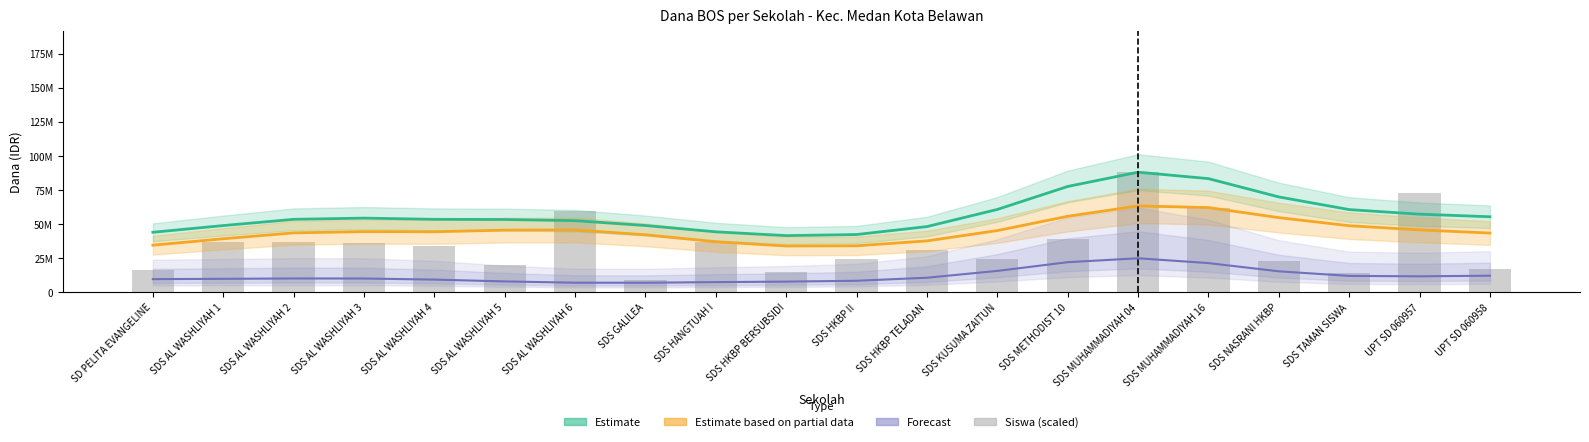

Is it true that Siswa Disalurkan (scaled) equals 39725623.3 at SDS MUHAMMADIYAH 04?

False